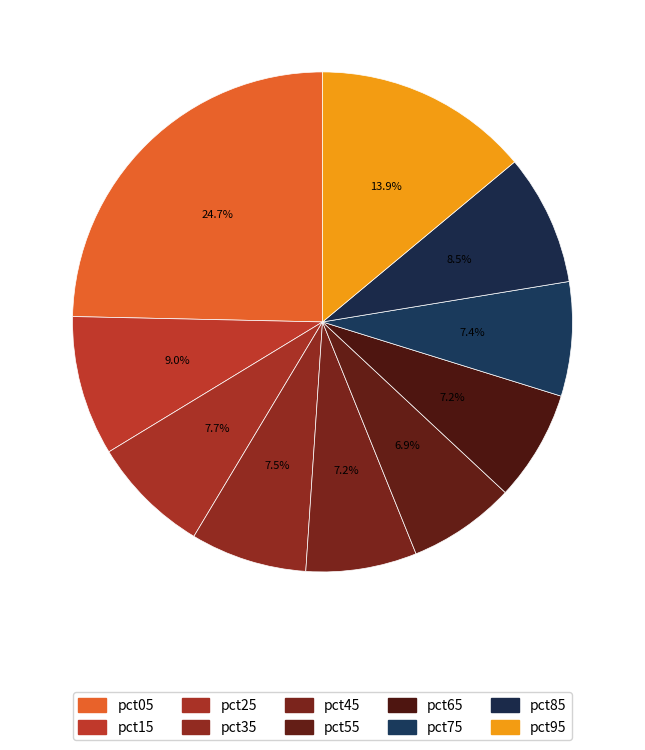

Is the sum of pct65 and pct75 greater than half?

No